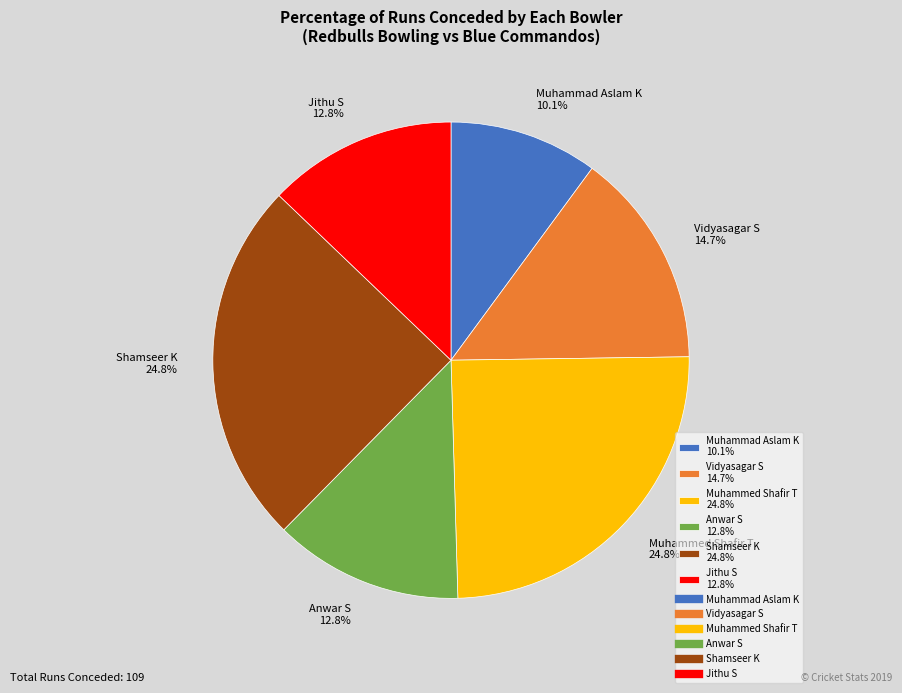

To the nearest percent, what is the average slice percentage?

17%